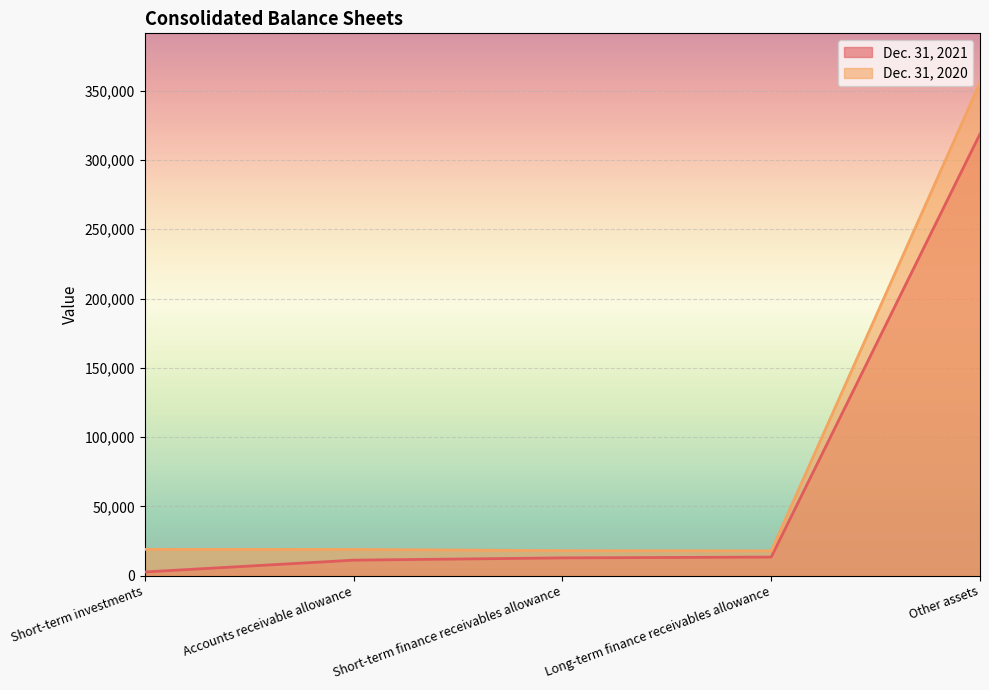

Reading right to left, list all the values displayed in this chart.

Dec. 31, 2021: Other assets=318754	Long-term finance receivables allowance=13406	Short-term finance receivables allowance=12812	Accounts receivable allowance=11168	Short-term investments=2658
Dec. 31, 2020: Other assets=355799	Long-term finance receivables allowance=17857	Short-term finance receivables allowance=18012	Accounts receivable allowance=18899	Short-term investments=18974